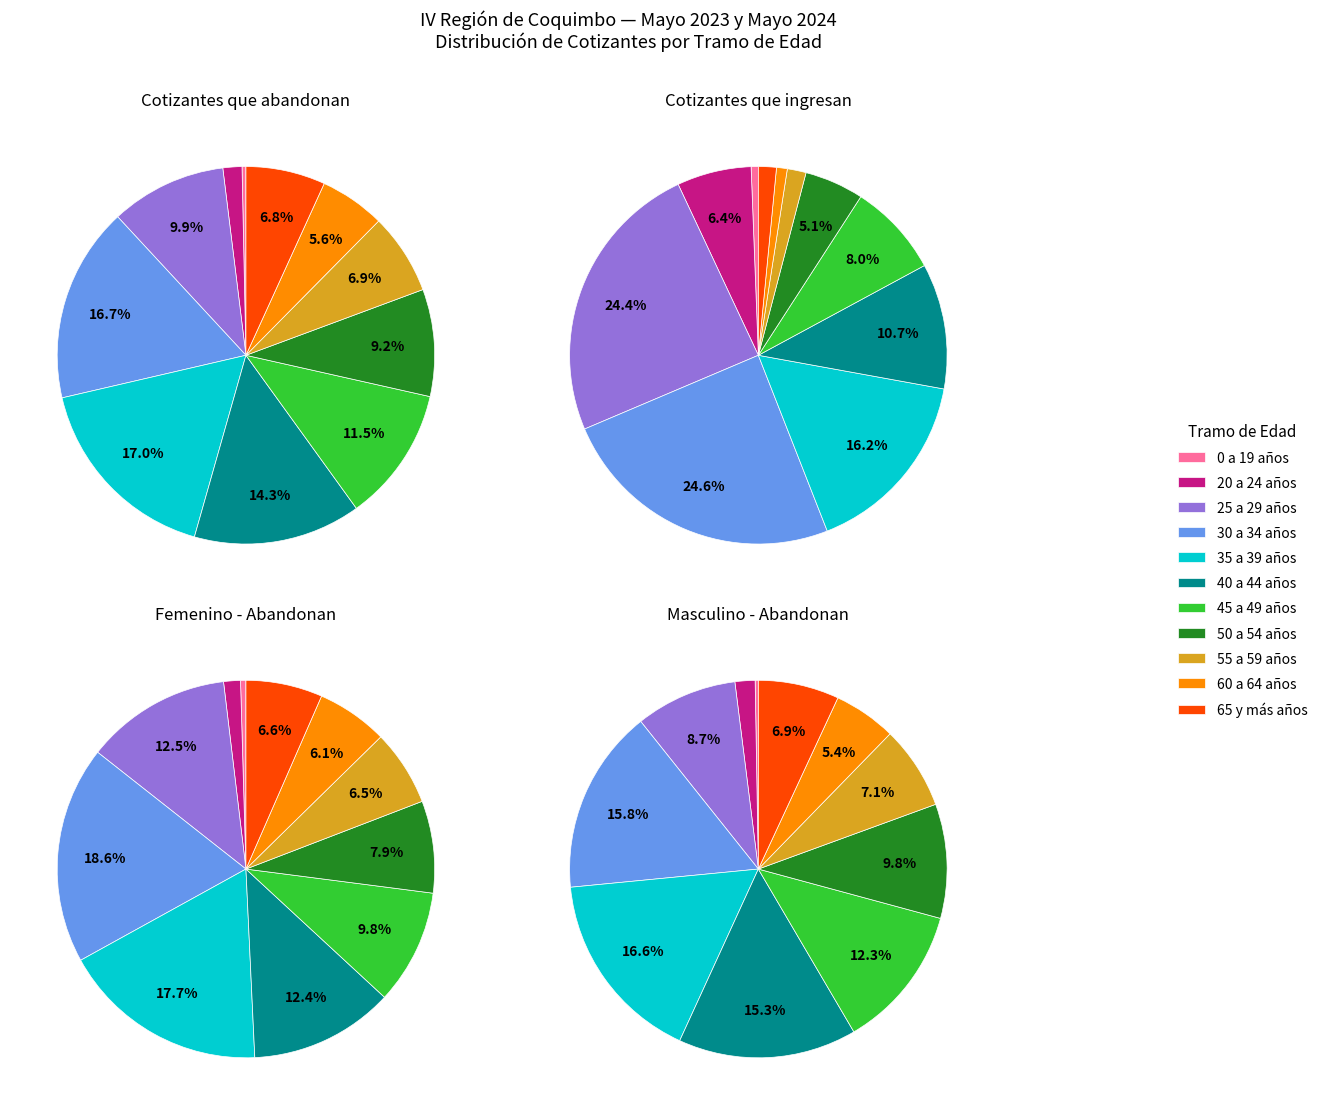

Which slice is the largest?

35 a 39 años